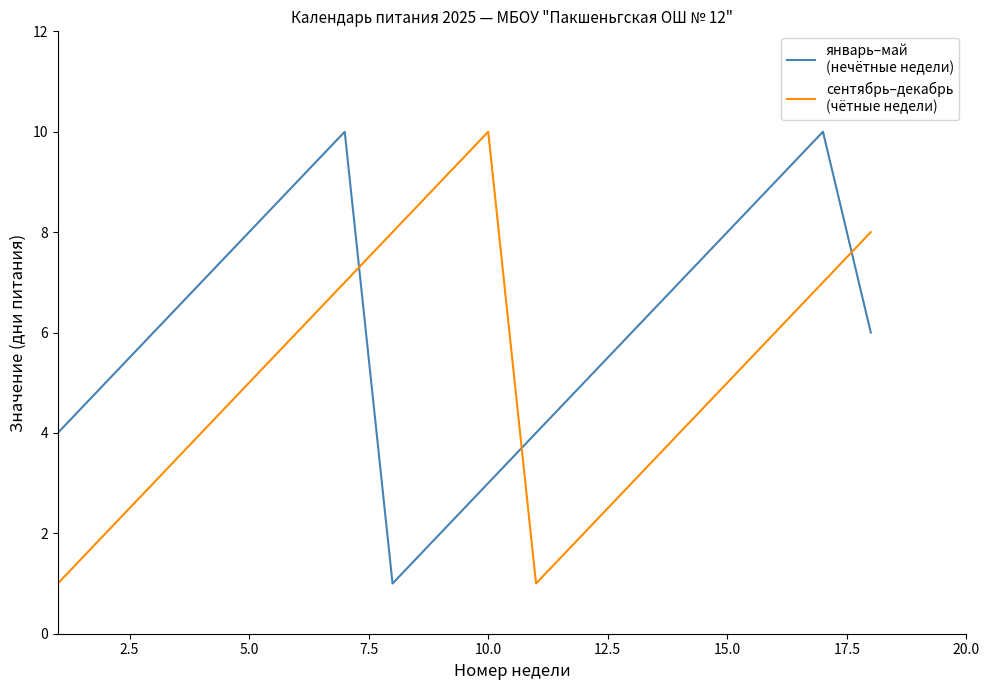

What is the maximum value shown in the chart?

10